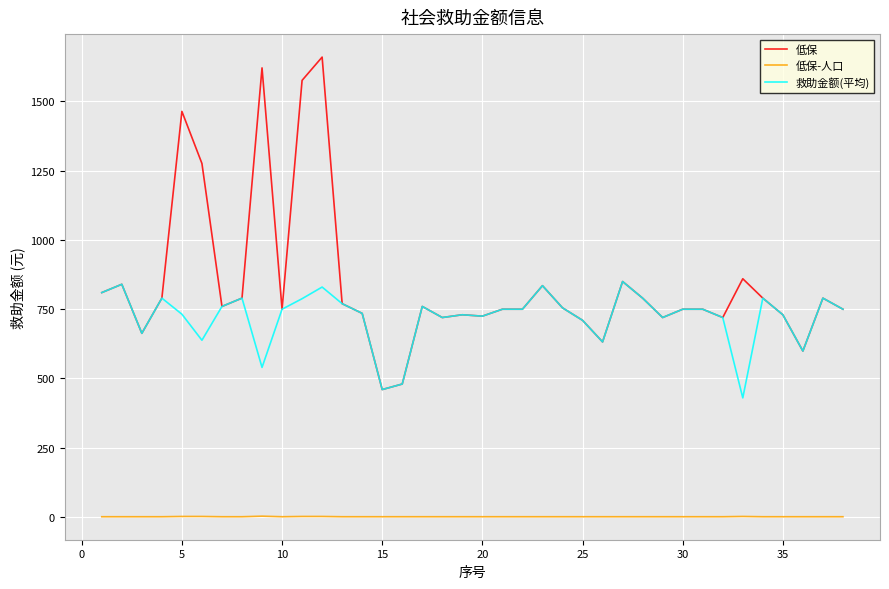

What is the maximum value shown in the chart?

1660